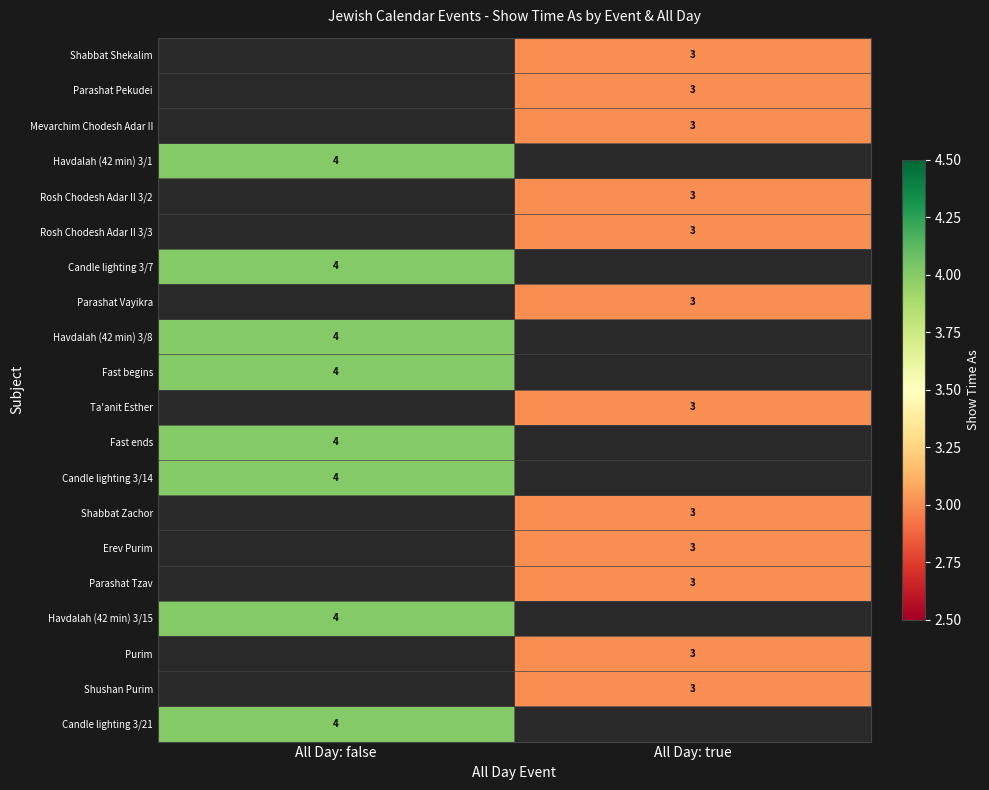

Is the value of Parashat Vayikra at All Day: true greater than the value of Havdalah (42 min) 3/8 at All Day: false?

No